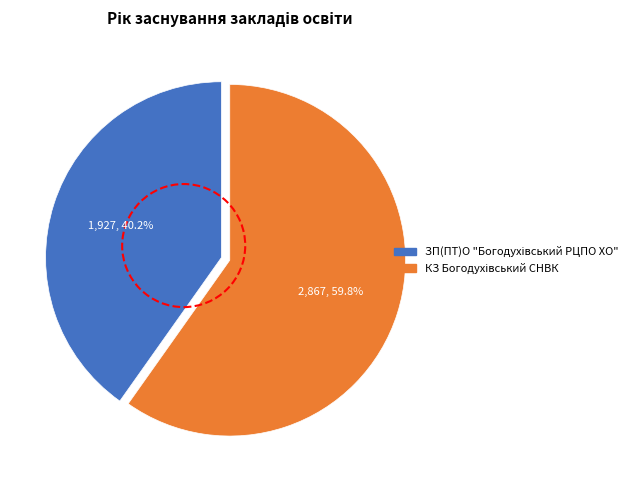

Is there any slice that represents more than half of the pie?

Yes